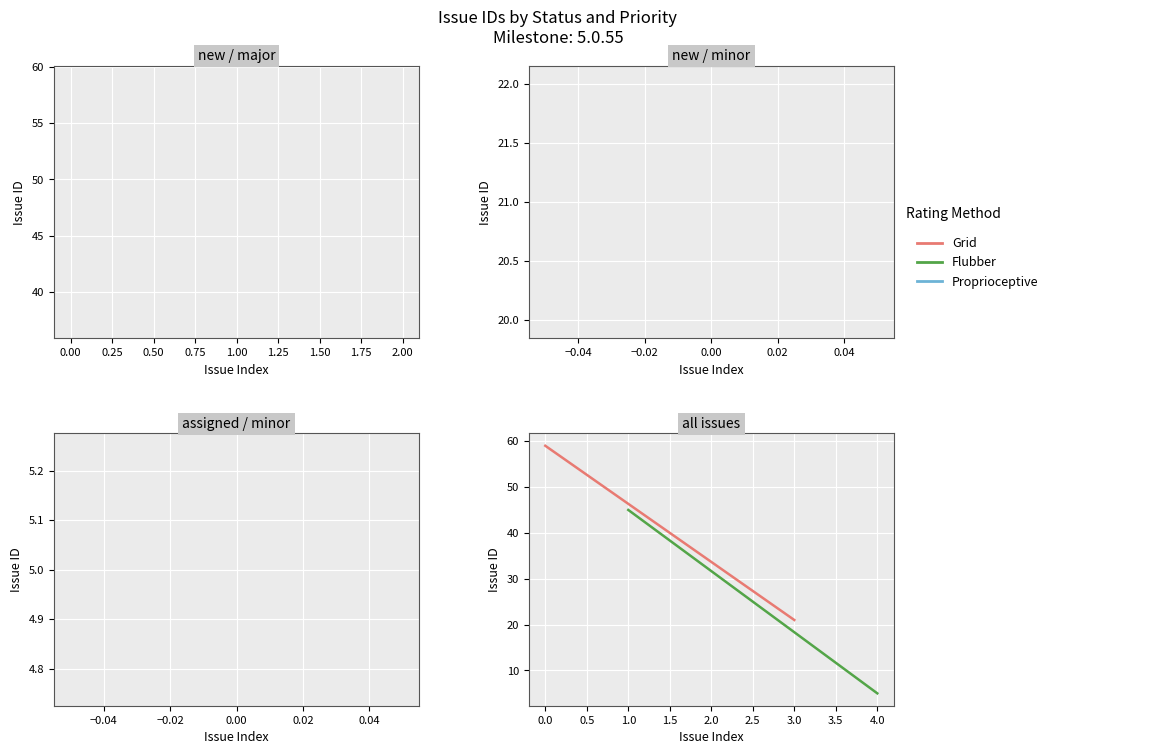

What is the maximum value shown in the chart?

59